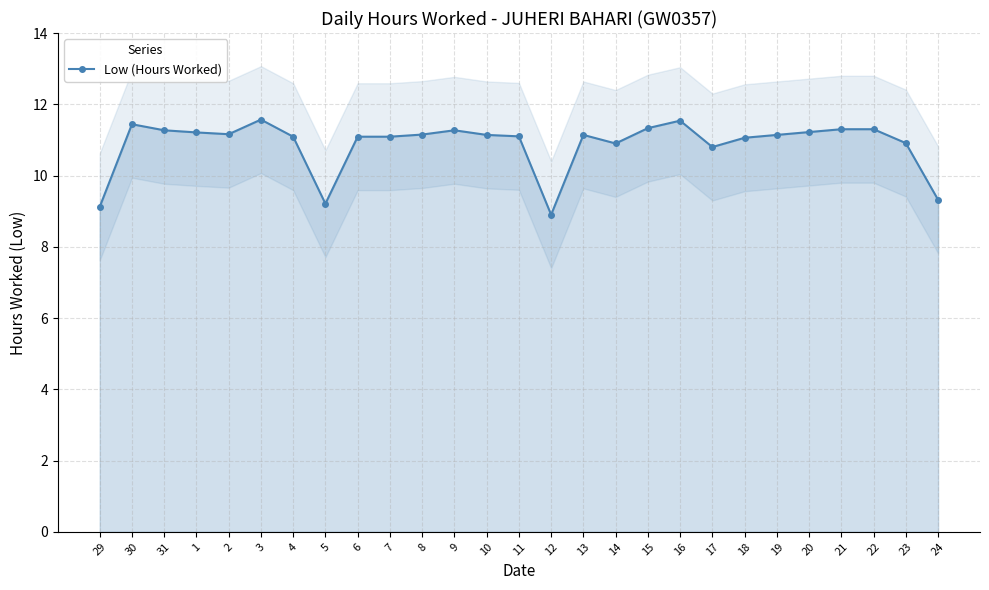

True or false: the data shows 11.1 at 4.

True